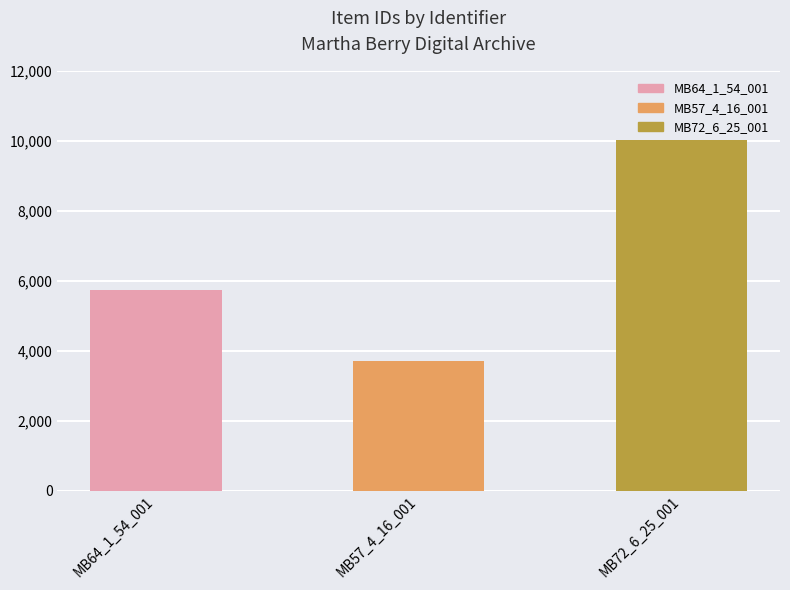

What is the change in value from MB57_4_16_001 to MB72_6_25_001?

+6320